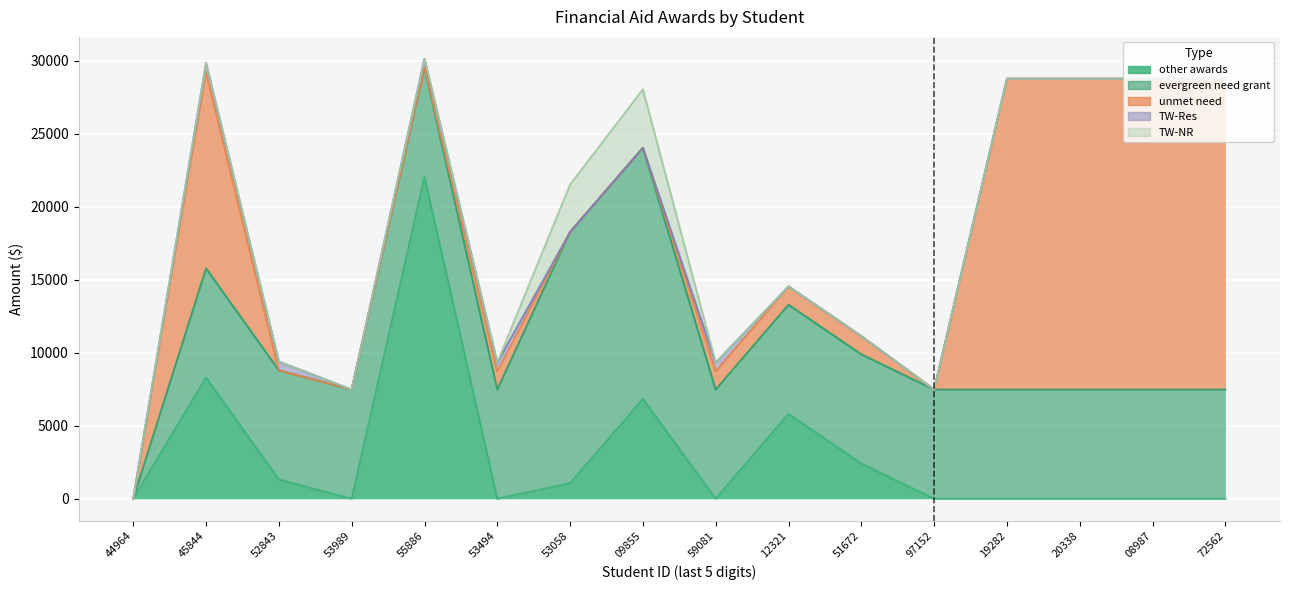

How many lines are shown in the chart?

5